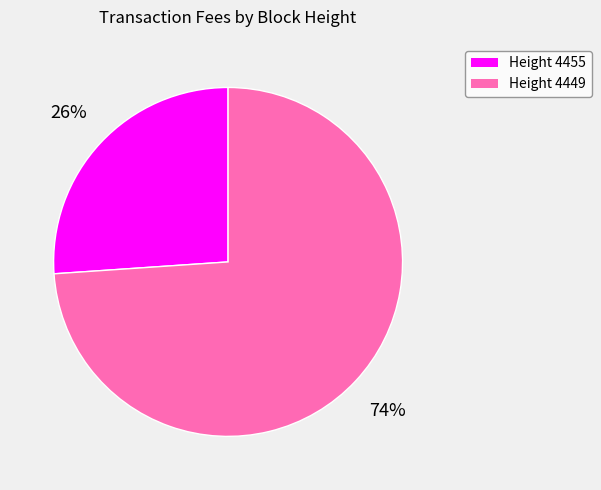

Is there any slice that represents more than half of the pie?

Yes